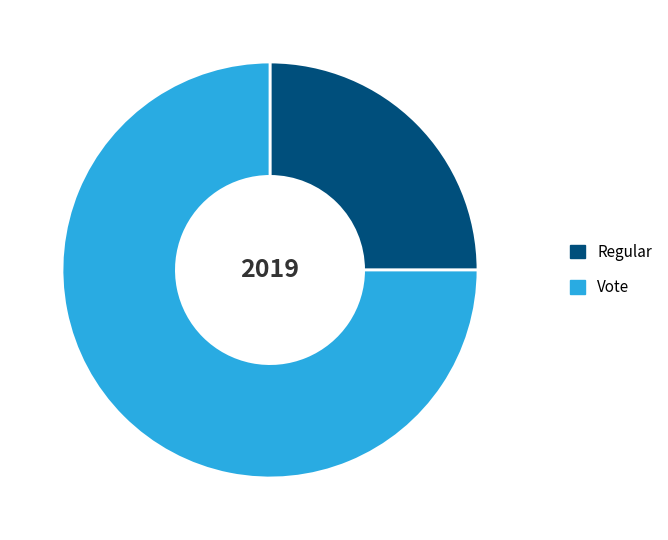

What is the ratio of the value at Regular to the value at Vote?

0.3